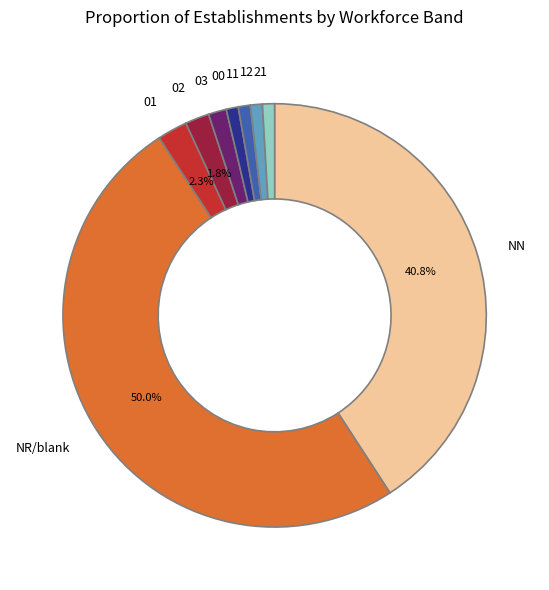

How many segments does this pie chart have?

9